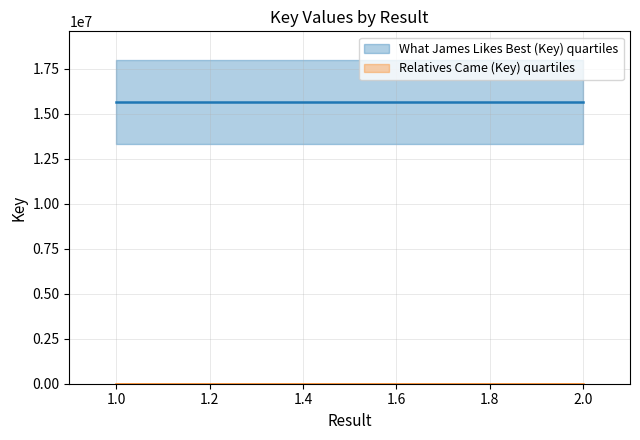

What is the lowest value of the What James Likes Best (Key) series?

15671376